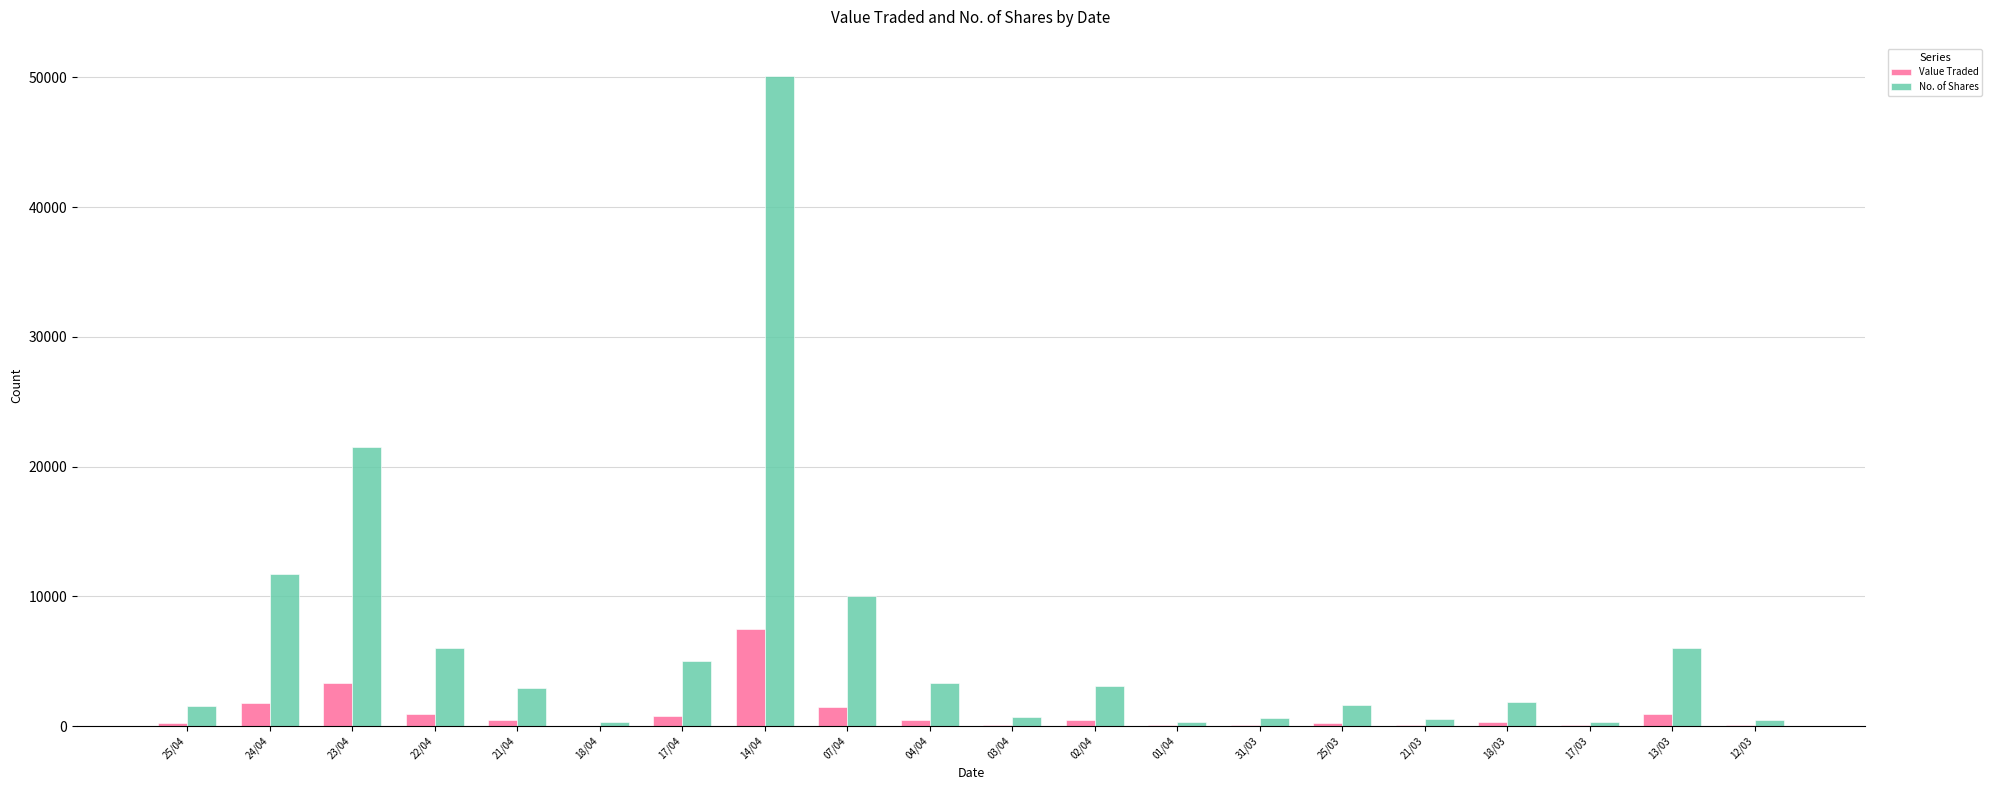

Which series has the largest range (max minus min)?

No. of Shares